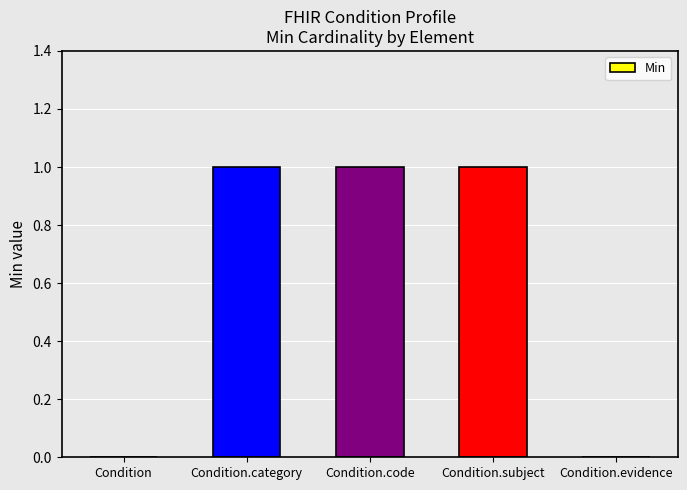

How many series are shown in this chart?

1